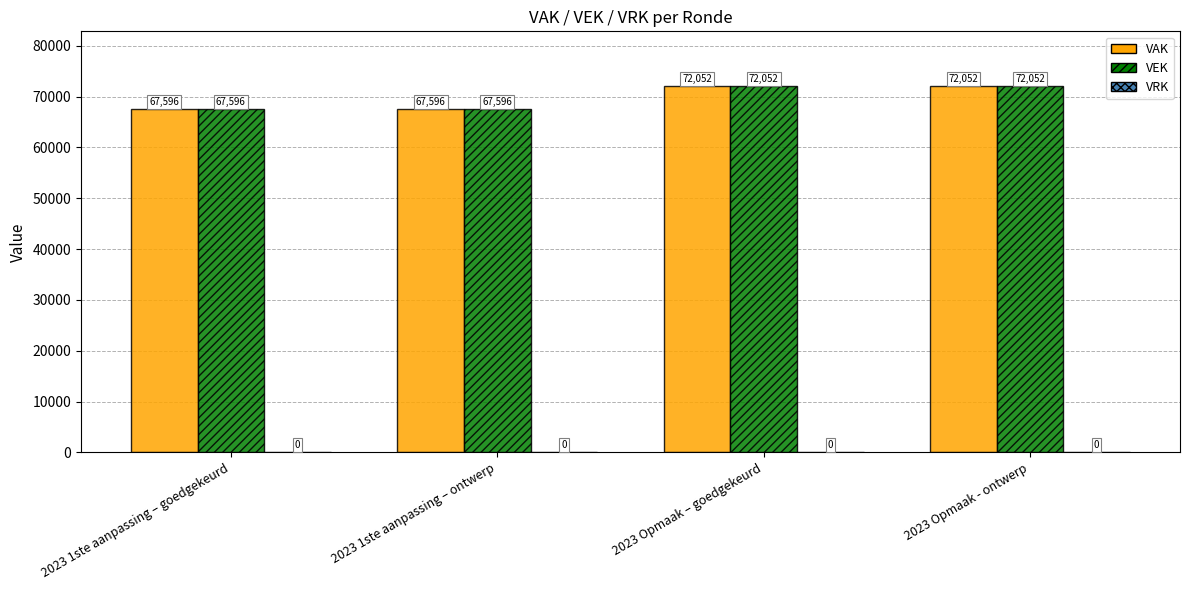

What position from the right is 2023 1ste aanpassing – ontwerp?

3